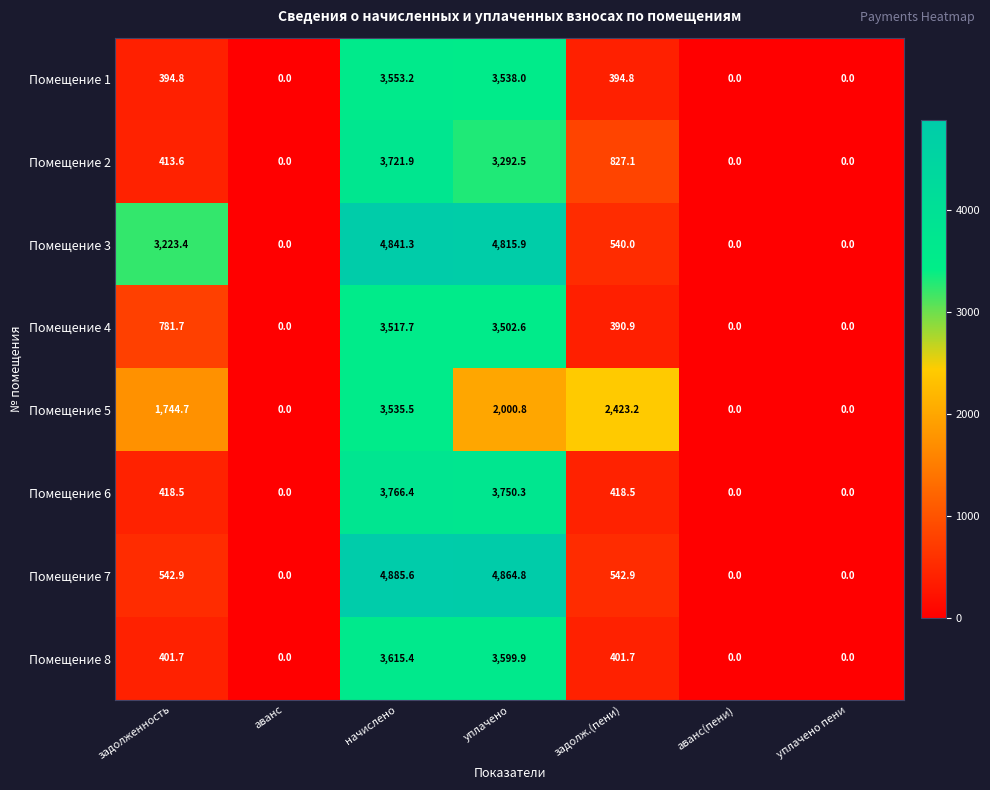

What is the average value of the Помещение 8 series?

1145.5